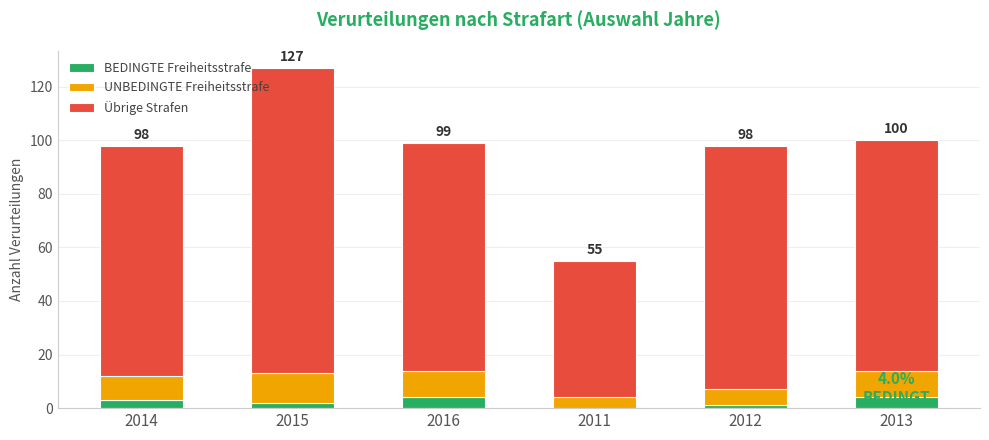

How many series are shown in this chart?

3